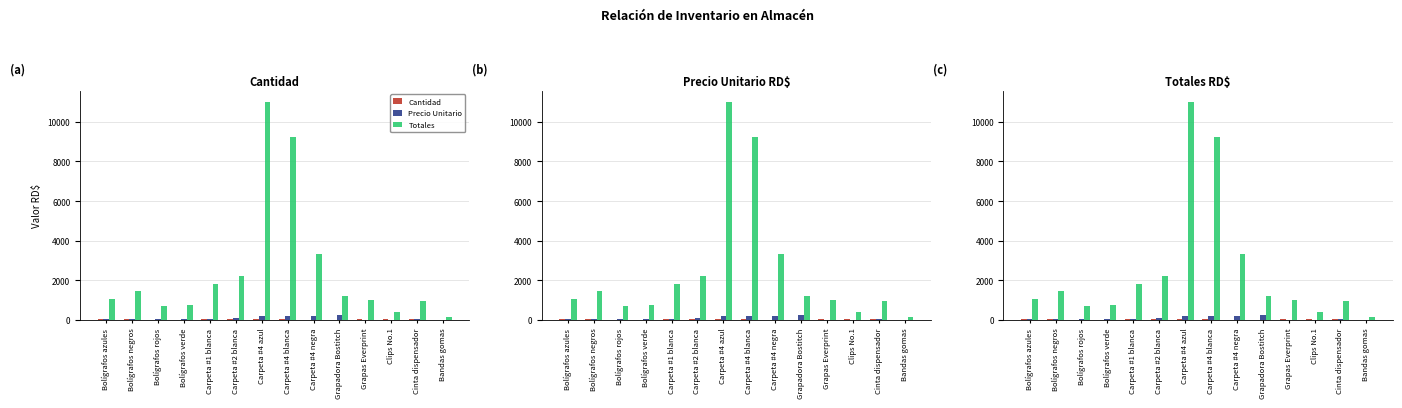

How many series are shown in this chart?

3